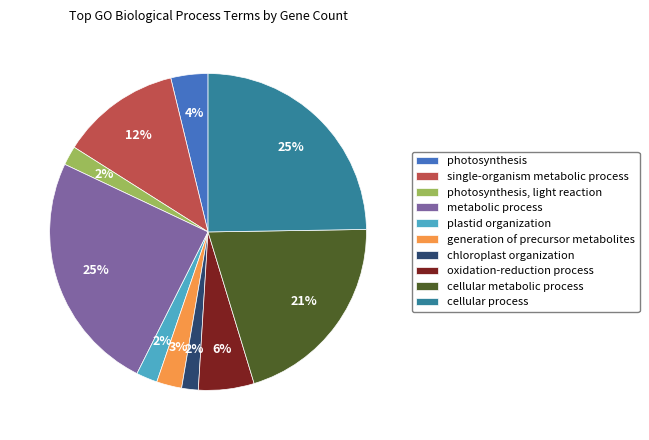

Which has a higher value, metabolic process or generation of precursor metabolites?

metabolic process